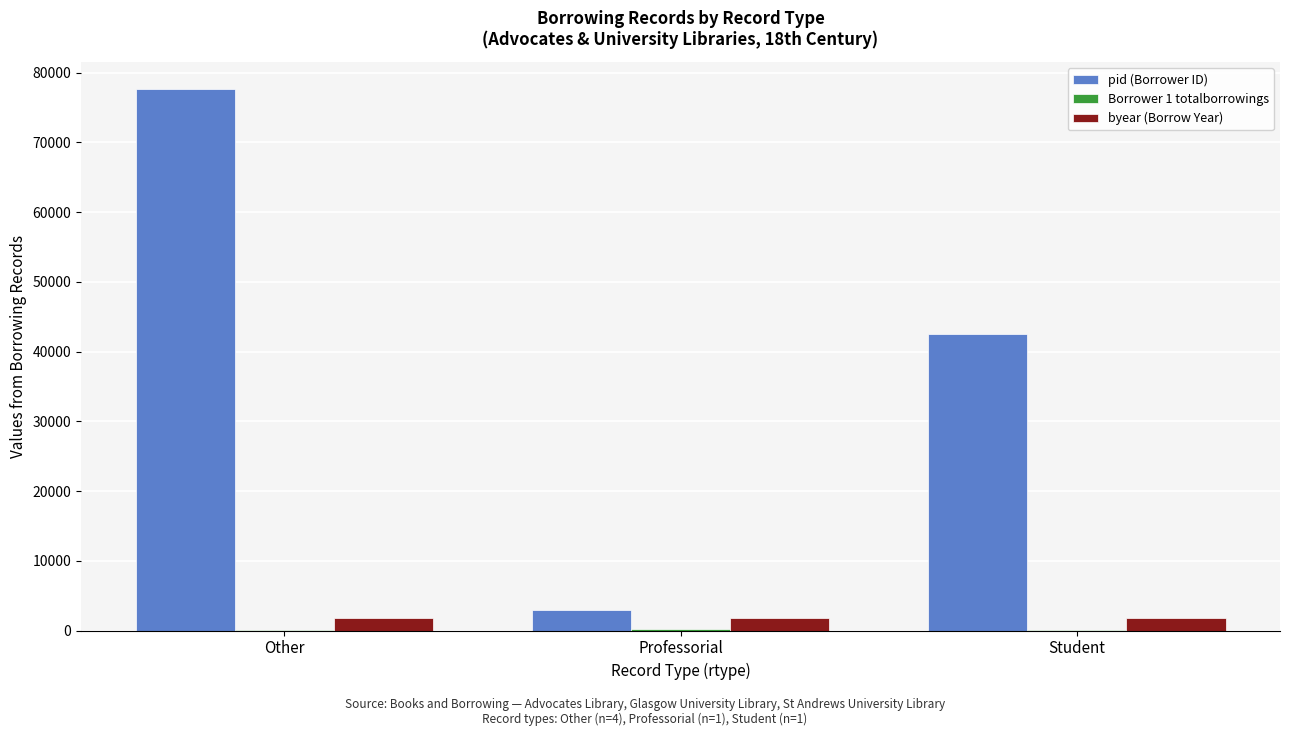

Which series has the largest total across all categories?

pid (Borrower ID)